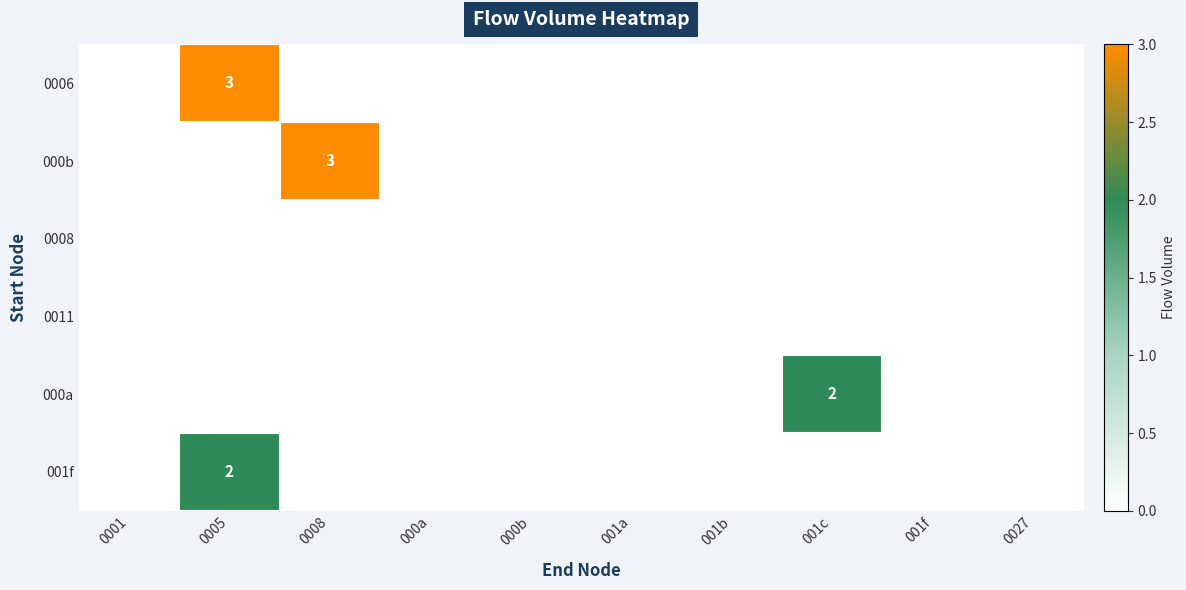

Which series has the largest range (max minus min)?

0006